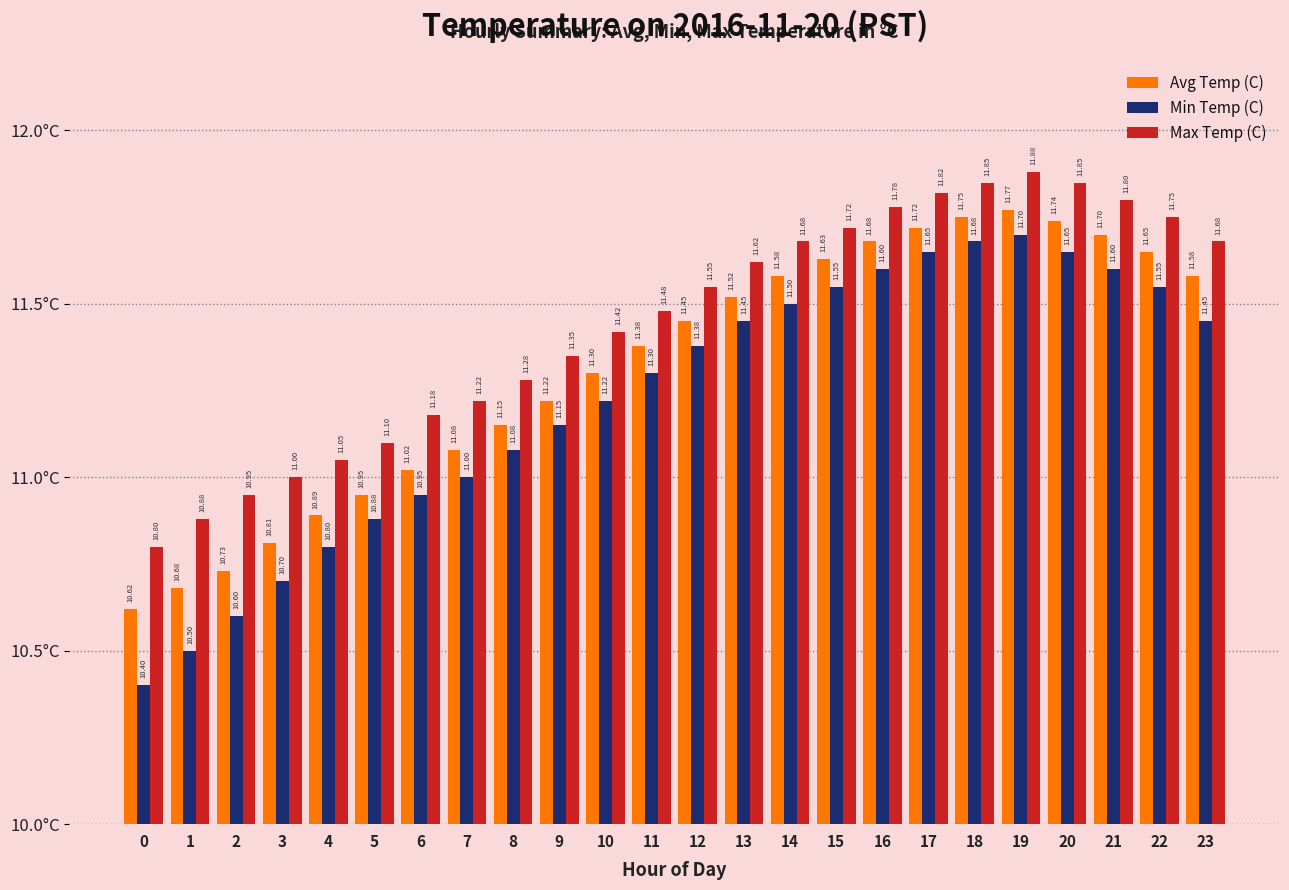

How many values in the Avg Temp (C) series exceed 11?

18